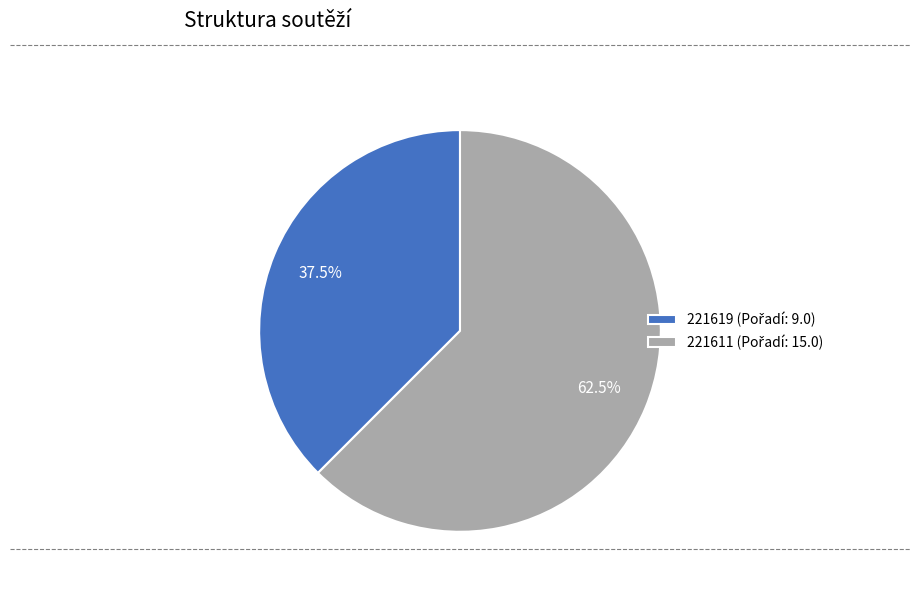

Count the number of slices in the pie.

2